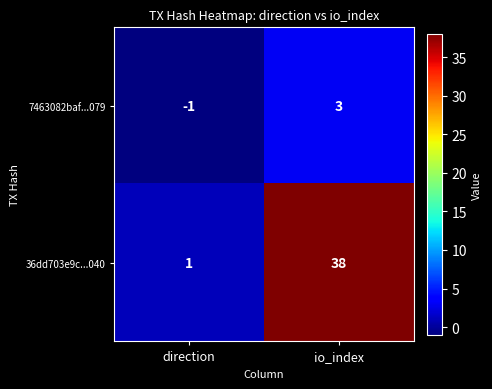

Rank the series by their maximum value, from highest to lowest.

36dd703e9c...040, 7463082baf...079